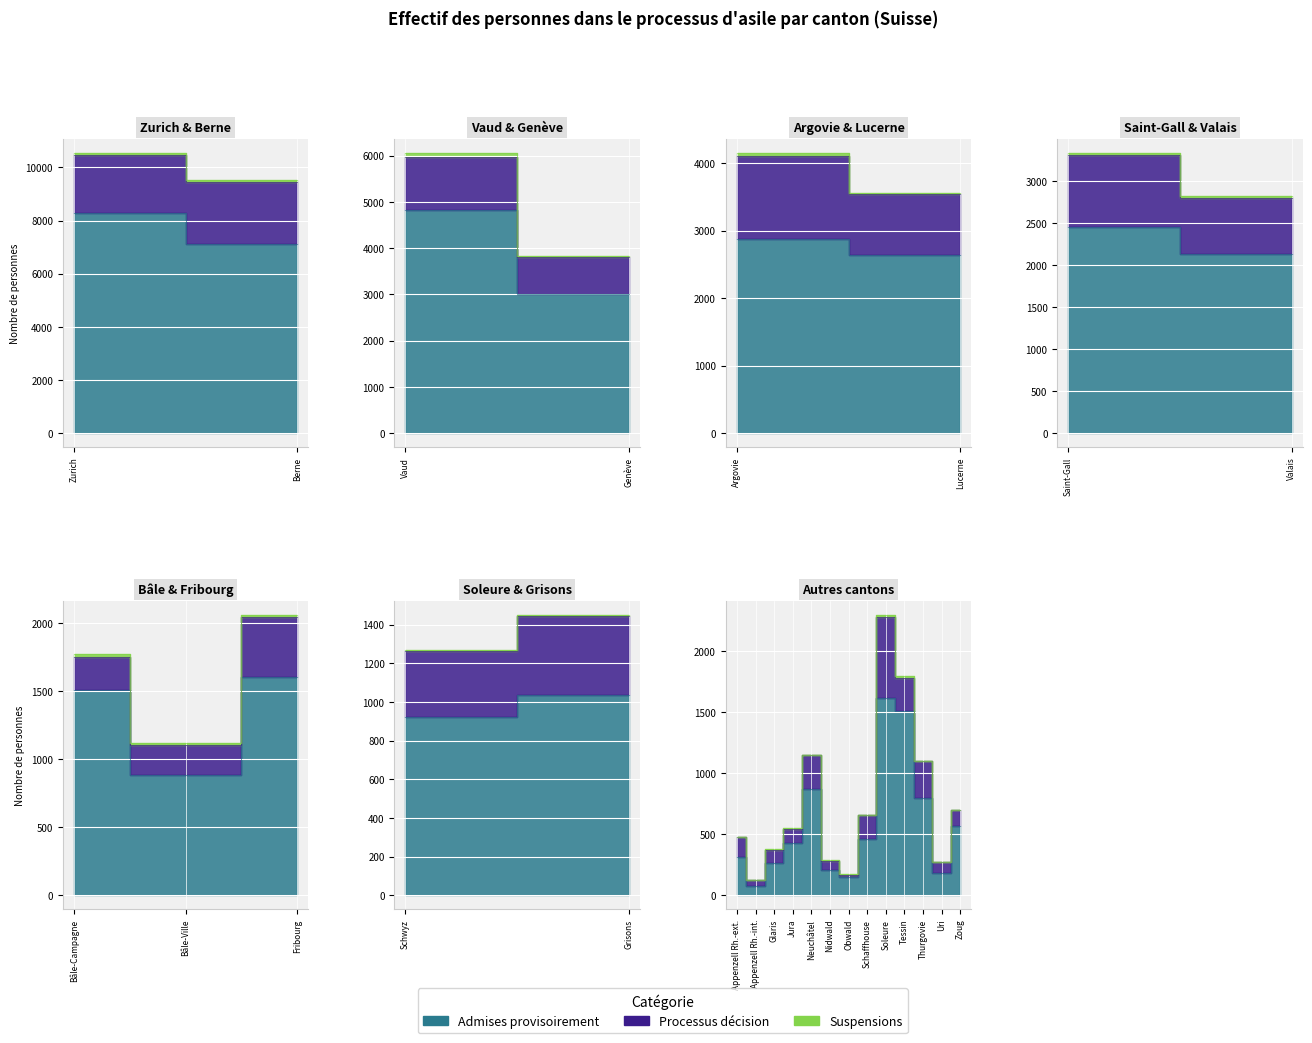

Rank the categories by Processus (Total) value from lowest to highest.

14, 1, 13, 21, 8, 10, 24, 0, 16, 4, 3, 12, 19, 20, 17, 9, 6, 18, 22, 7, 15, 11, 23, 2, 25, 5